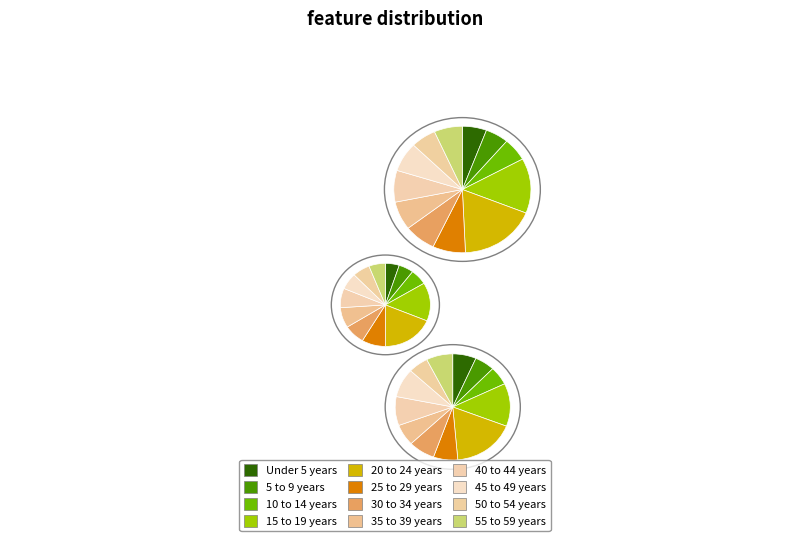

Does 20 to 24 years represent more than half of the total?

No